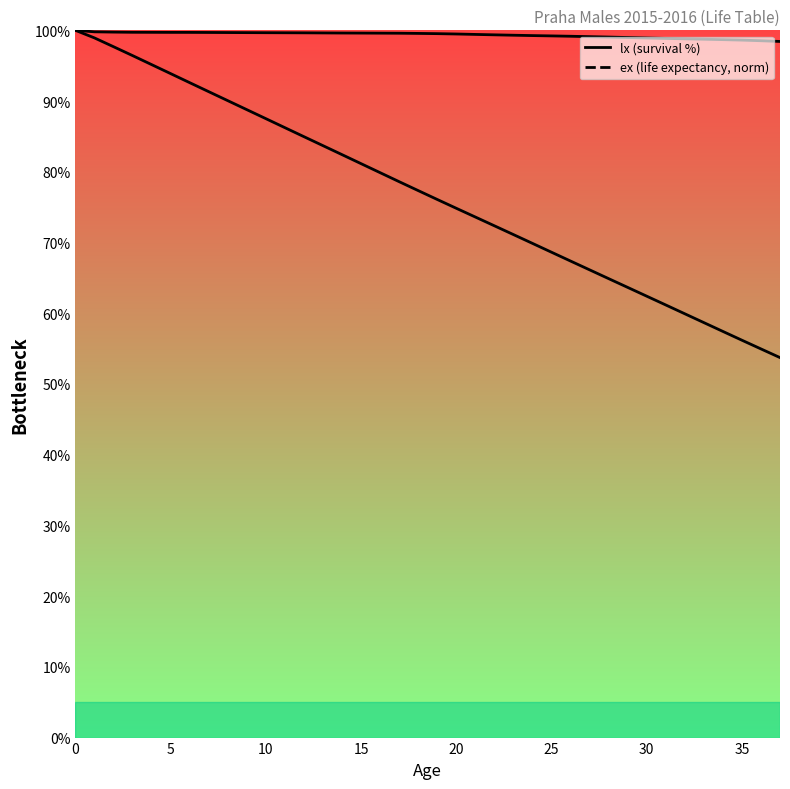

What is the highest value of the lx (survival %) series?

100.0